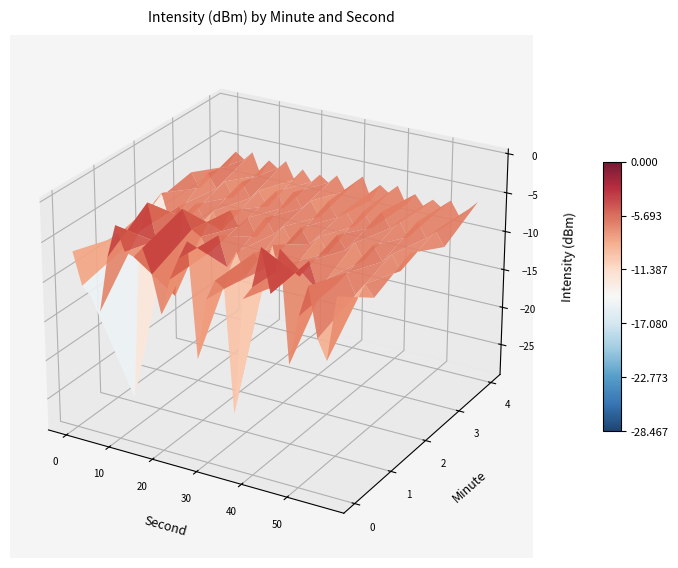

Is the value of 3 at 1 greater than the value of 4 at 15?

No